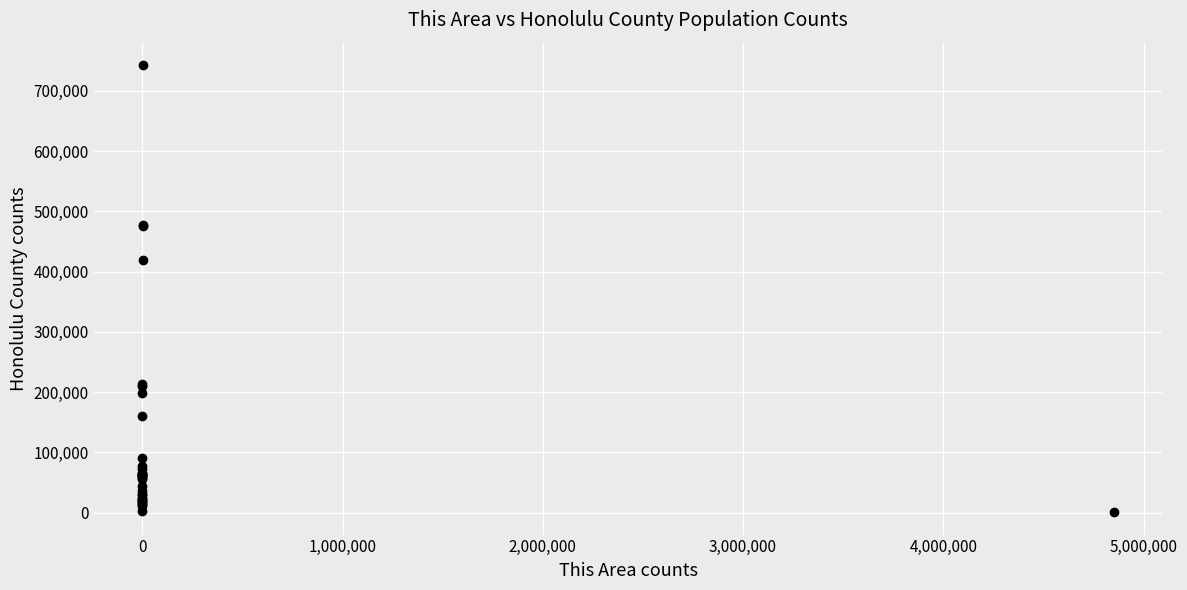

What Y value in the scatter plot is closest to 371740?

418410